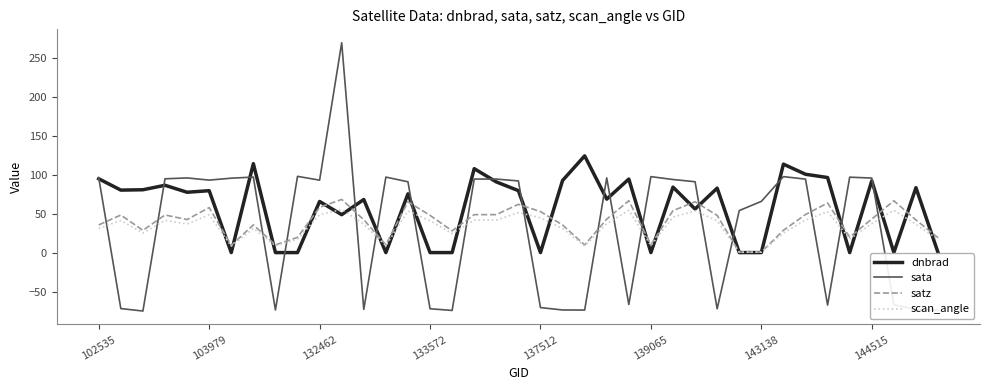

Which series has the largest range (max minus min)?

sata